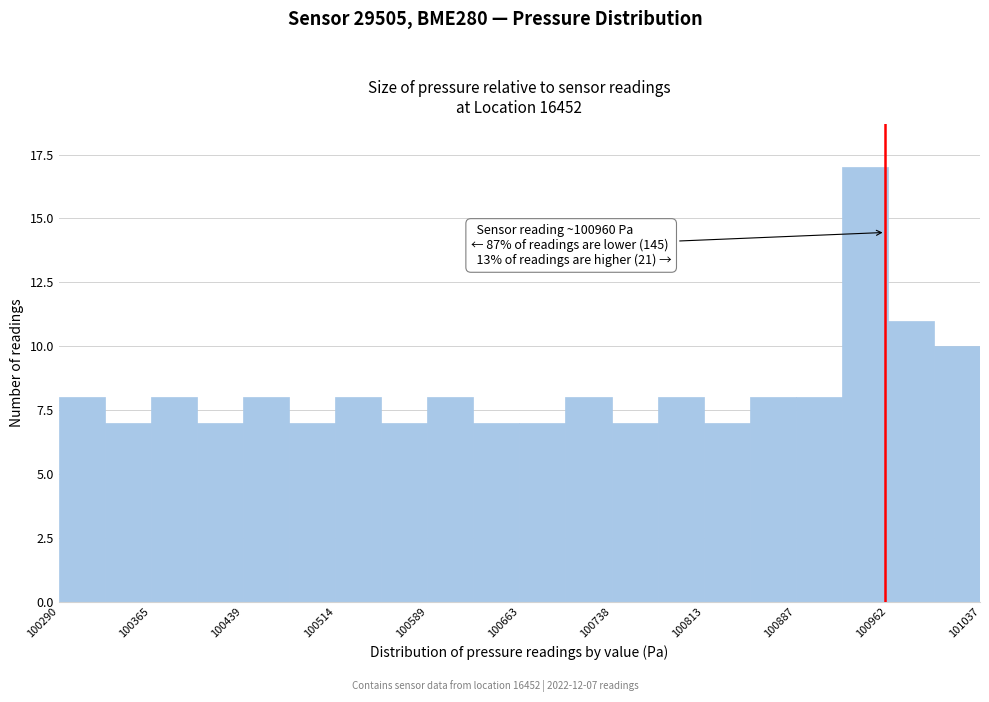

Around what value on the x-axis is the tallest bar? Give the approximate position of its centre, as read against the axis.

100940